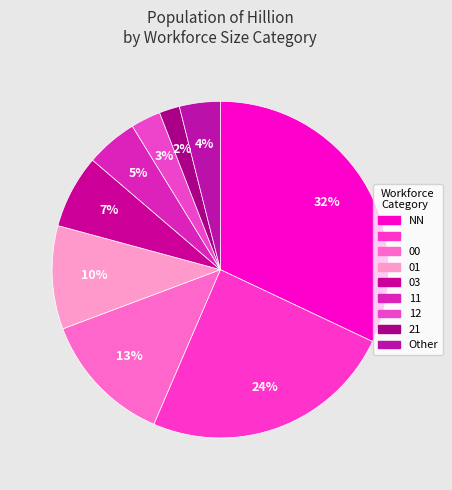

How many segments does this pie chart have?

9